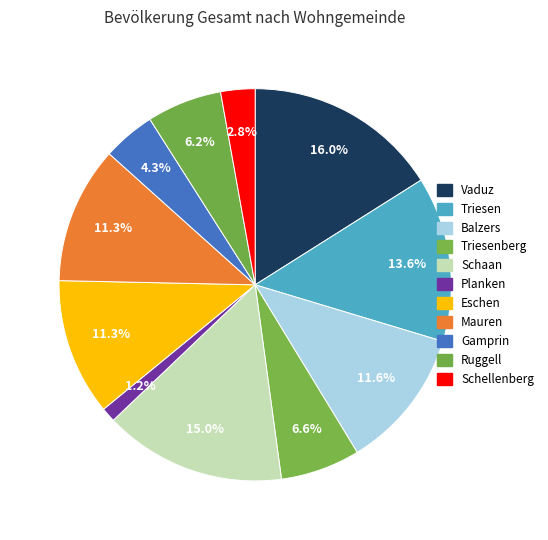

Rank the categories by value from highest to lowest.

Vaduz, Schaan, Triesen, Balzers, Mauren, Eschen, Triesenberg, Ruggell, Gamprin, Schellenberg, Planken